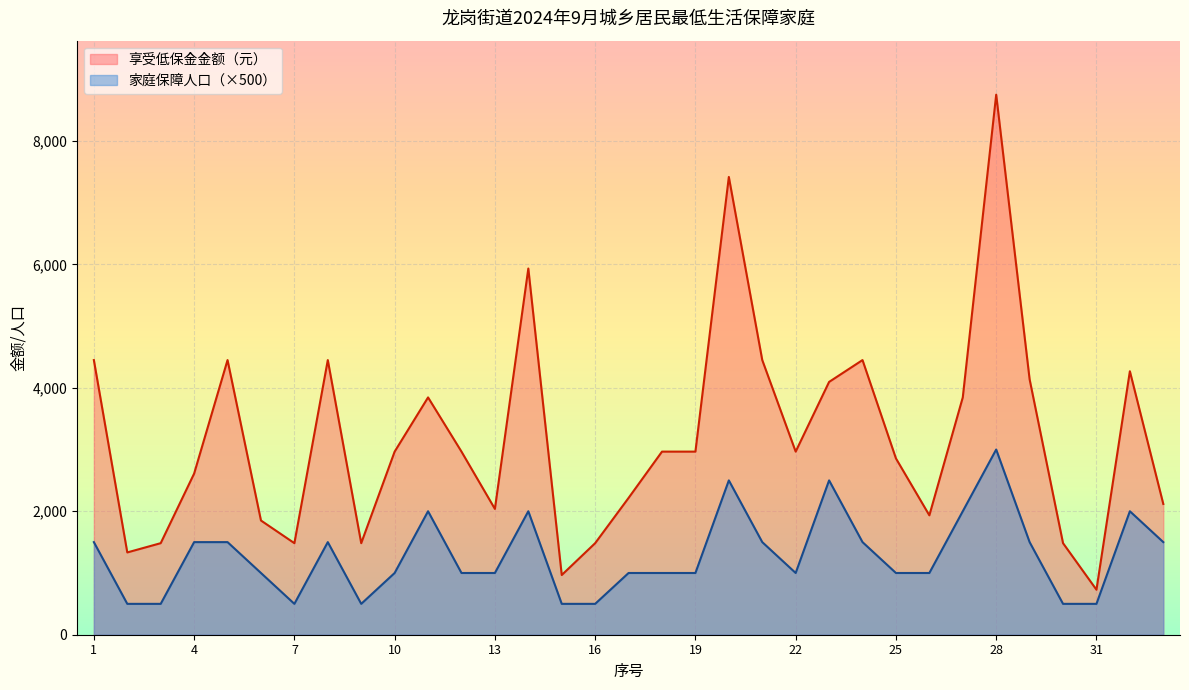

Where is the first local maximum for 家庭保障人口?

8